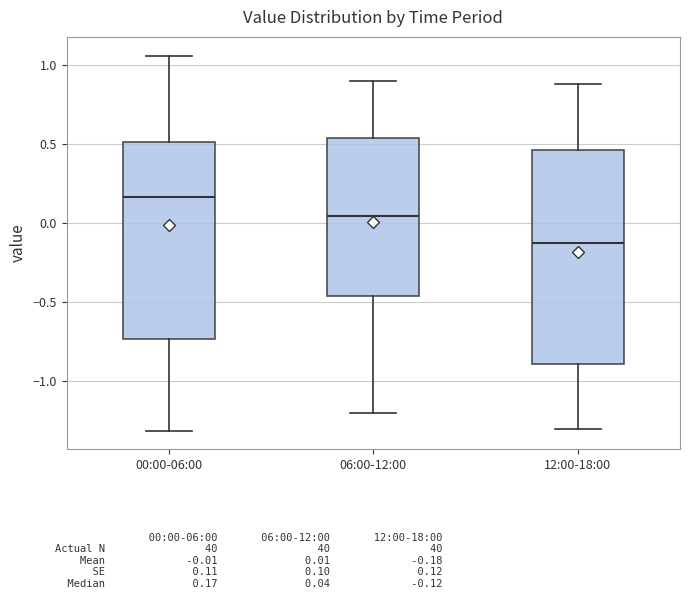

Reading left to right, transcribe this box plot: for each box, give where its median line is, the range the box spans, and where its two whiskers end, as read against the y-axis. The values are not printed on the chart, so give them approximately, as read against the axis.

00:00-06:00: median 0.15, box -0.75 to 0.50, whiskers -1.30 to 1.05
06:00-12:00: median 0.05, box -0.45 to 0.55, whiskers -1.20 to 0.90
12:00-18:00: median -0.10, box -0.90 to 0.45, whiskers -1.30 to 0.90